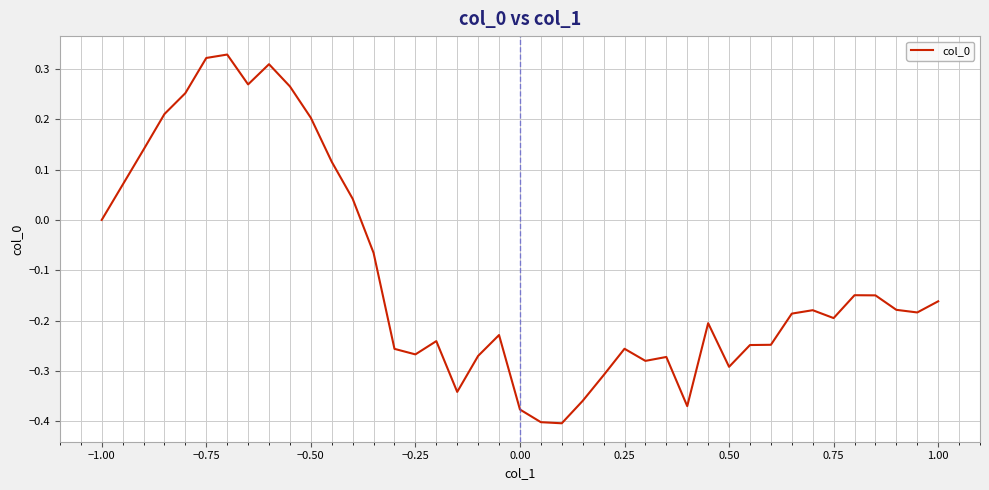

What is the difference between the maximum and minimum values?

0.7